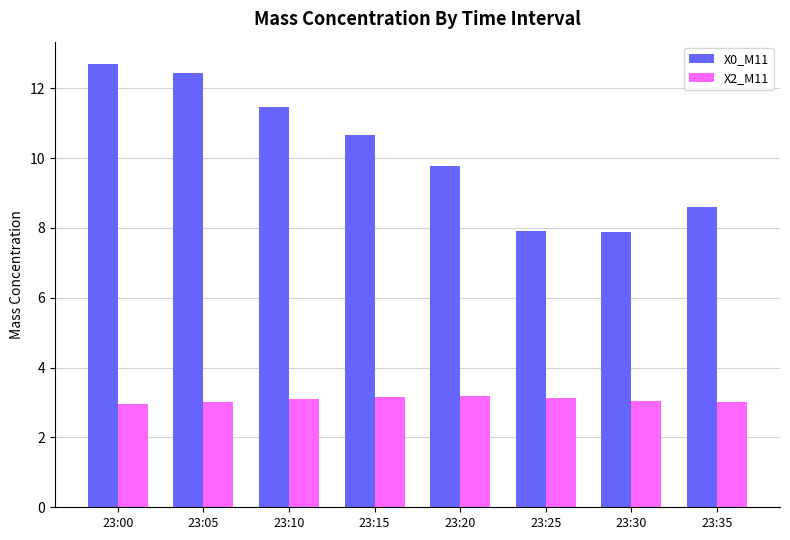

What is the lowest value of the X0_M11 series?

7.9